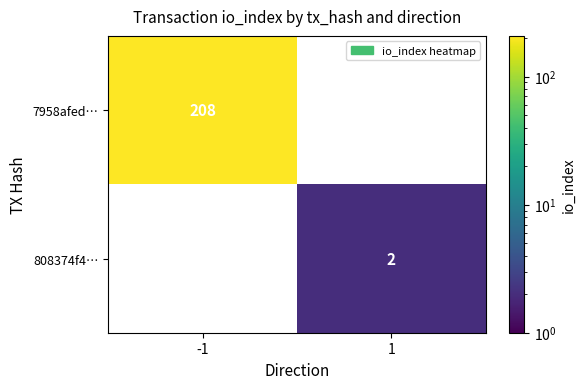

True or false: 7958afed… has a value of 371 at -1.

False